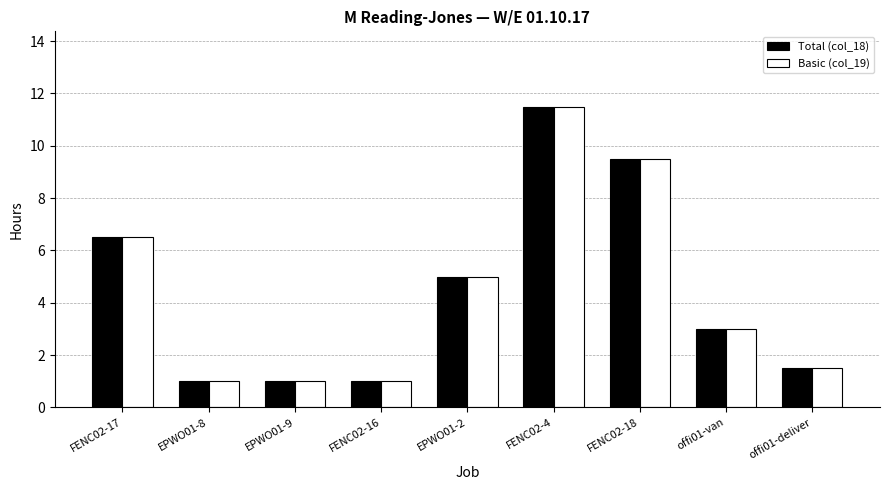

At which label does Basic (col_19) reach its peak?

FENC02-4